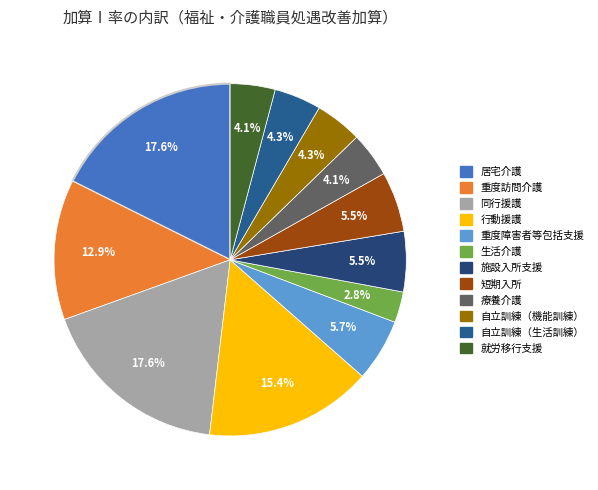

Is it true that 就労移行支援 is 4% of the pie?

True